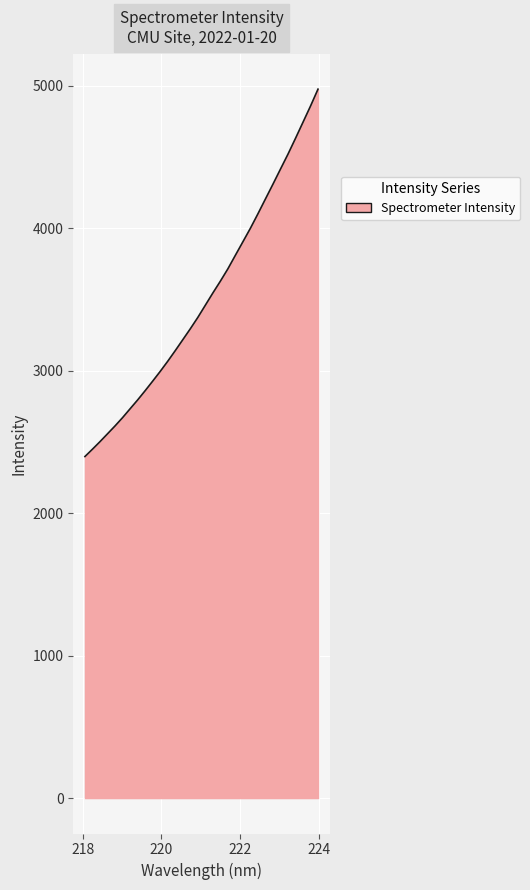

How many lines are shown in the chart?

1